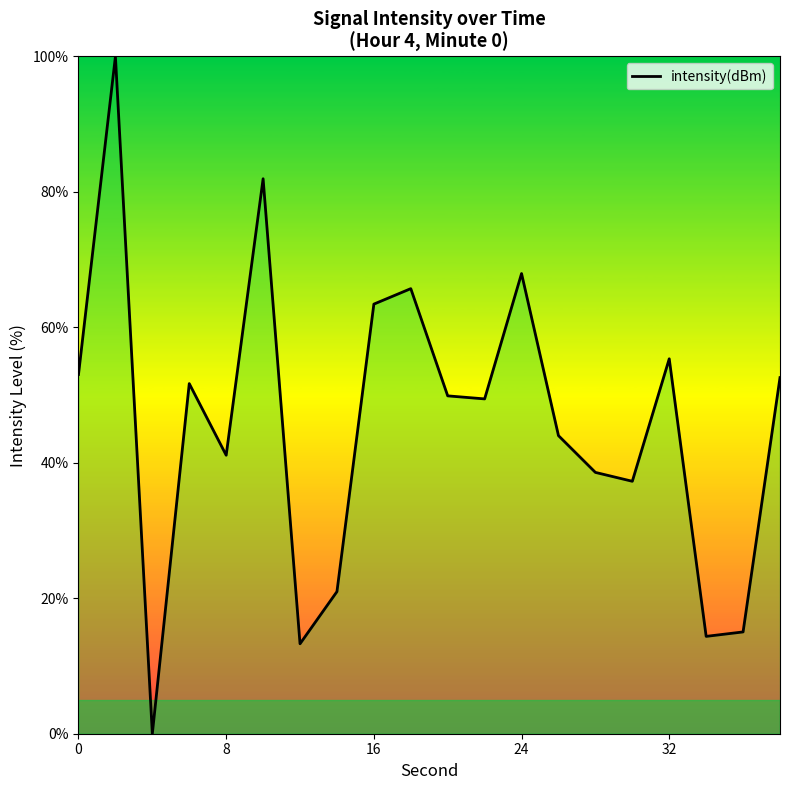

What is the maximum value shown in the chart?

100.0